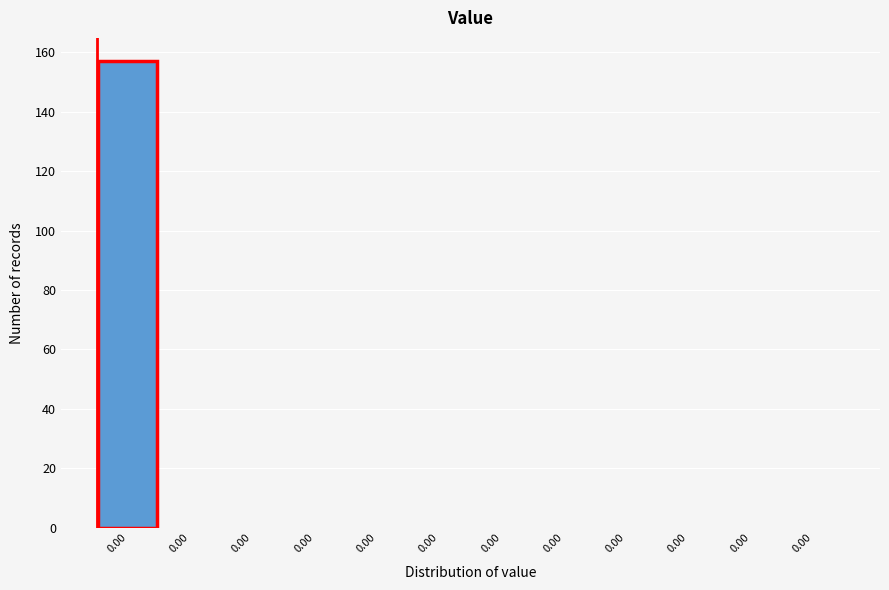

How many distinct data groups are displayed?

1